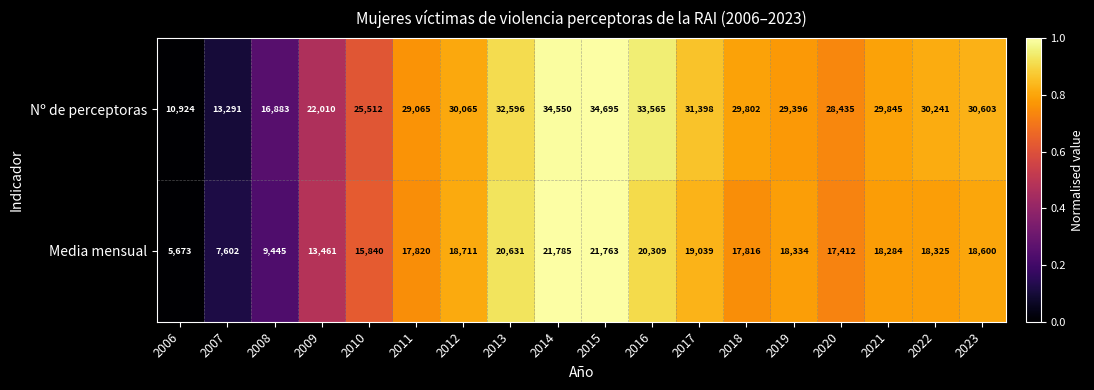

Which series has the widest spread of values?

Nº de perceptoras